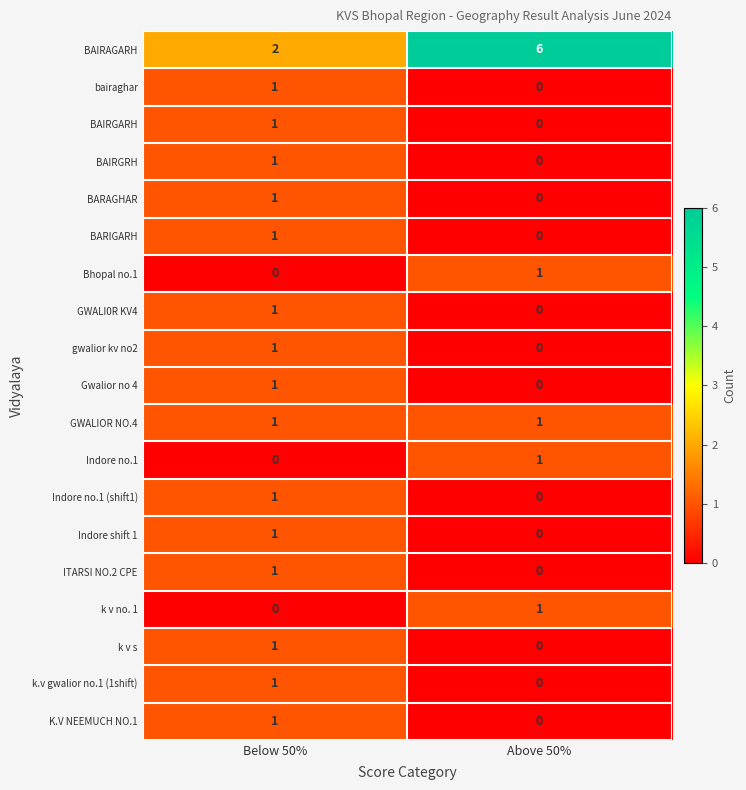

The Indore shift 1 series shows 0 at Above 50%. True or false?

True